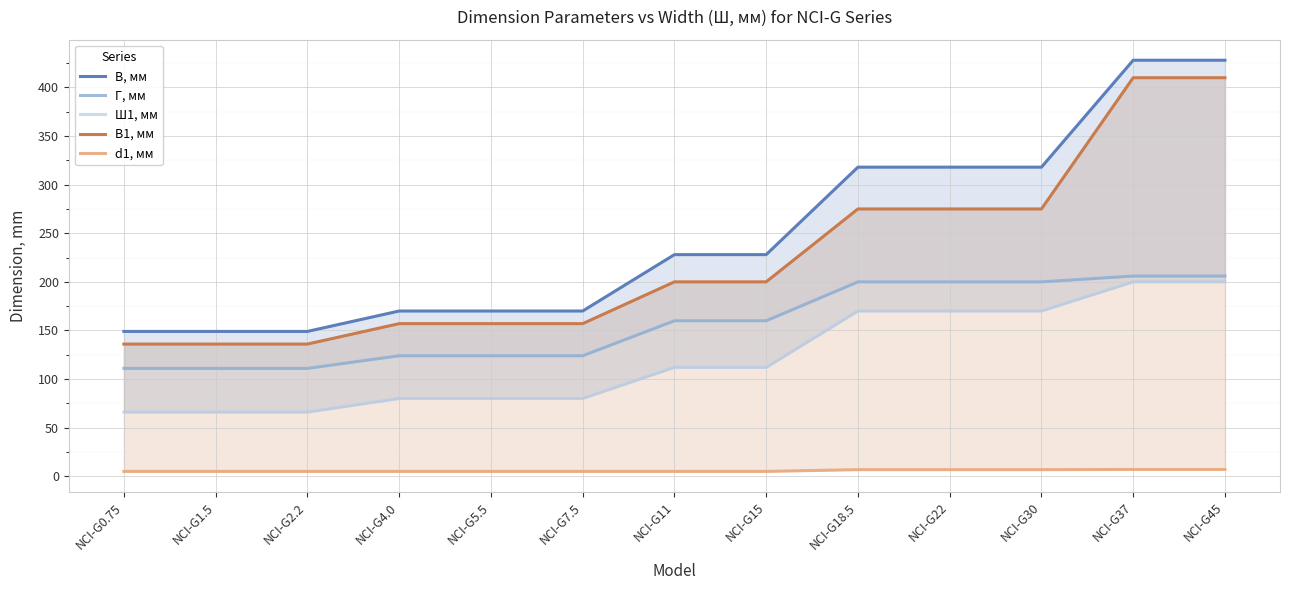

Where does the Ш1, мм series first go above 112?

NCI-G18.5